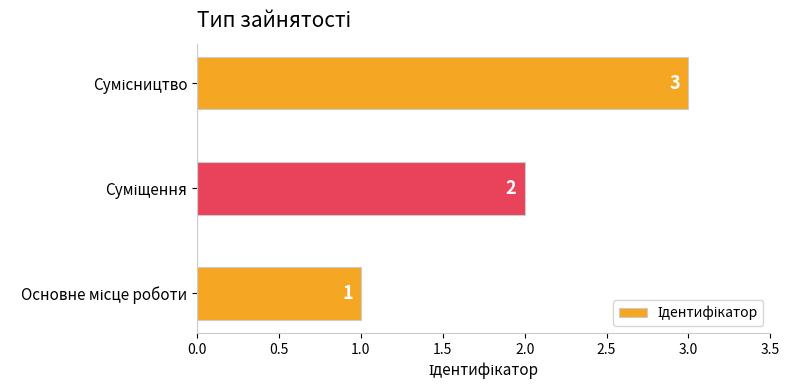

Count the values in the range 1 to 3.

3